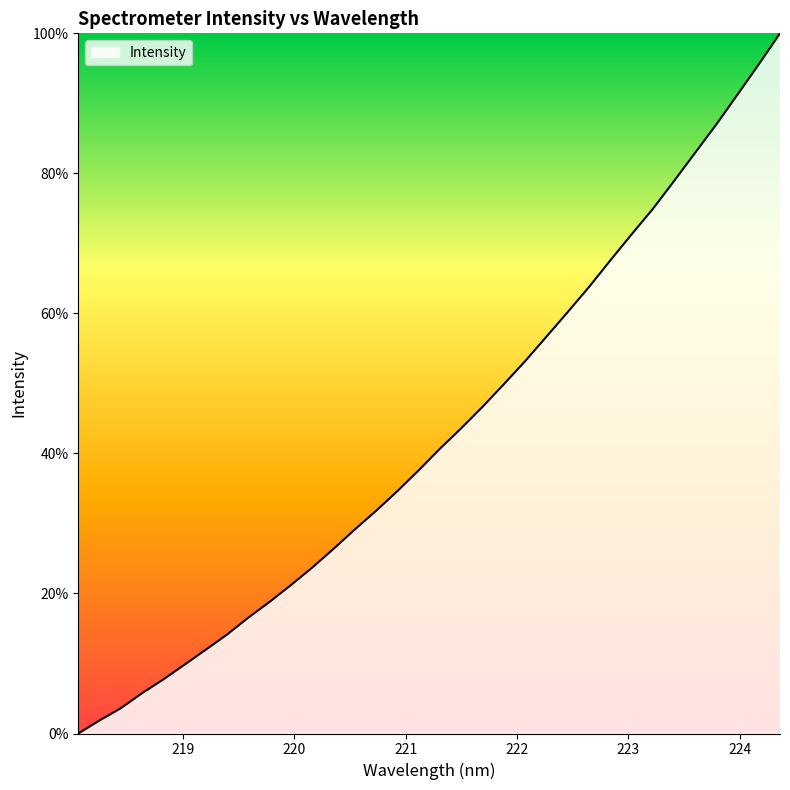

What is the difference between the maximum and minimum values?

100.0